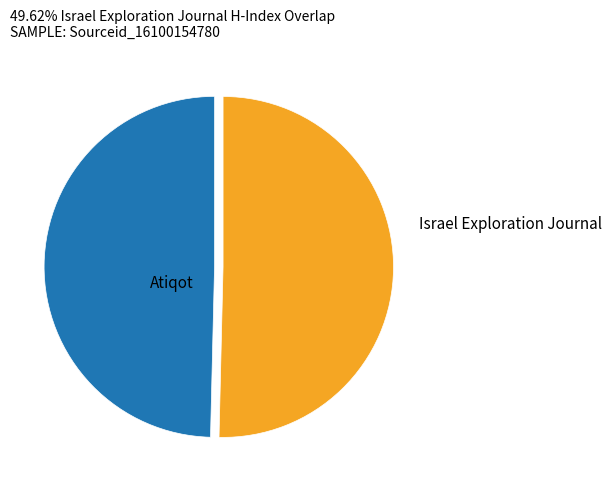

What is the ratio of the value at Atiqot to the value at Israel Exploration Journal?

1.0